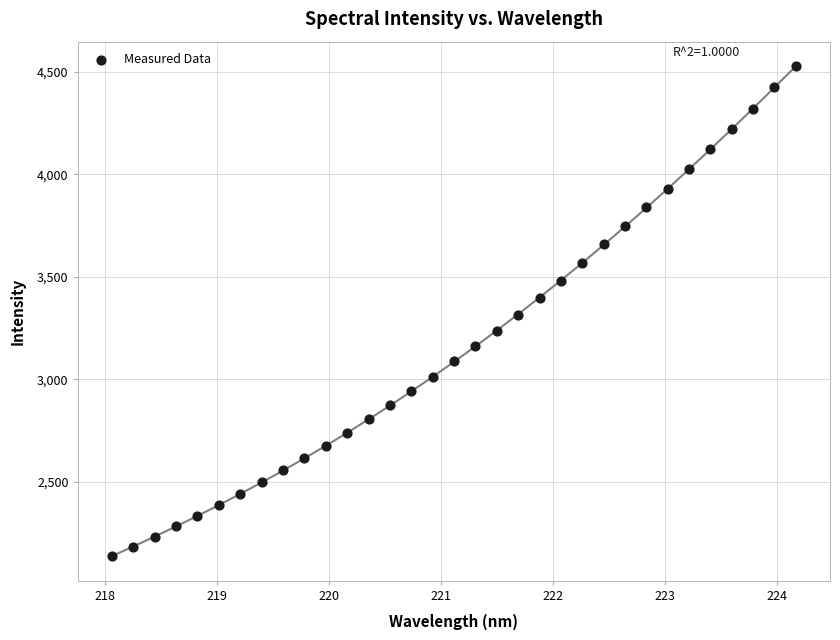

What is the range of X values (max minus min)?

6.1